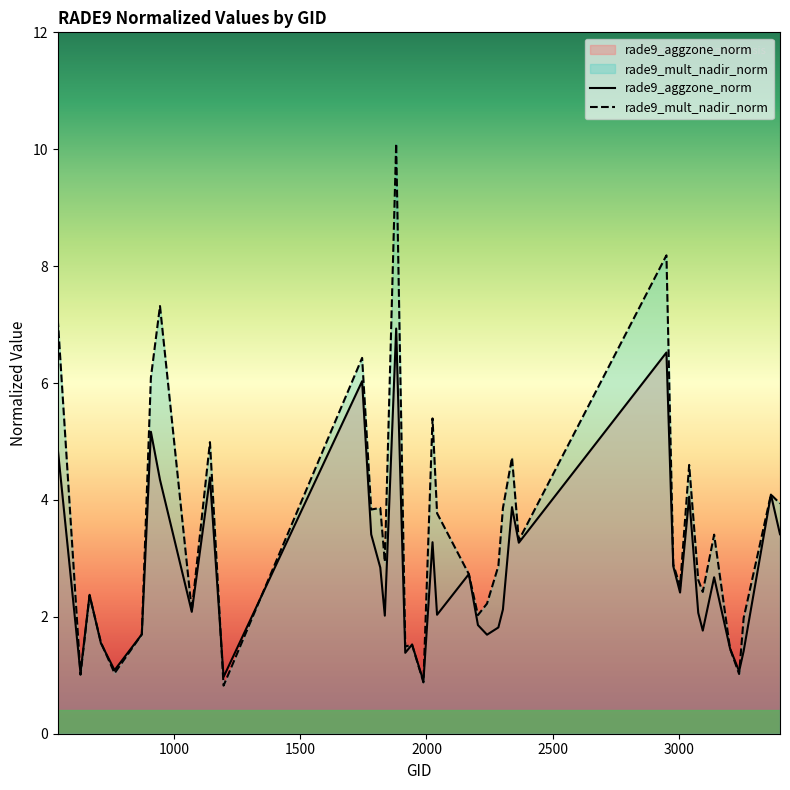

Where is rade9_aggzone_norm nearest to the value 3?

2978